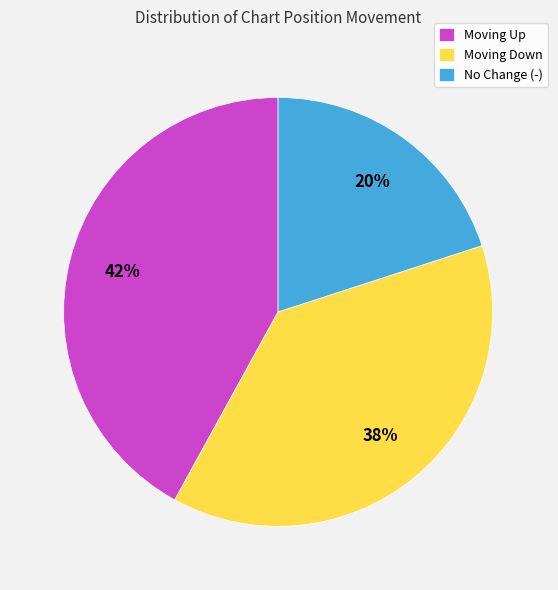

To the nearest percent, what percentage of the pie is Moving Up?

42%